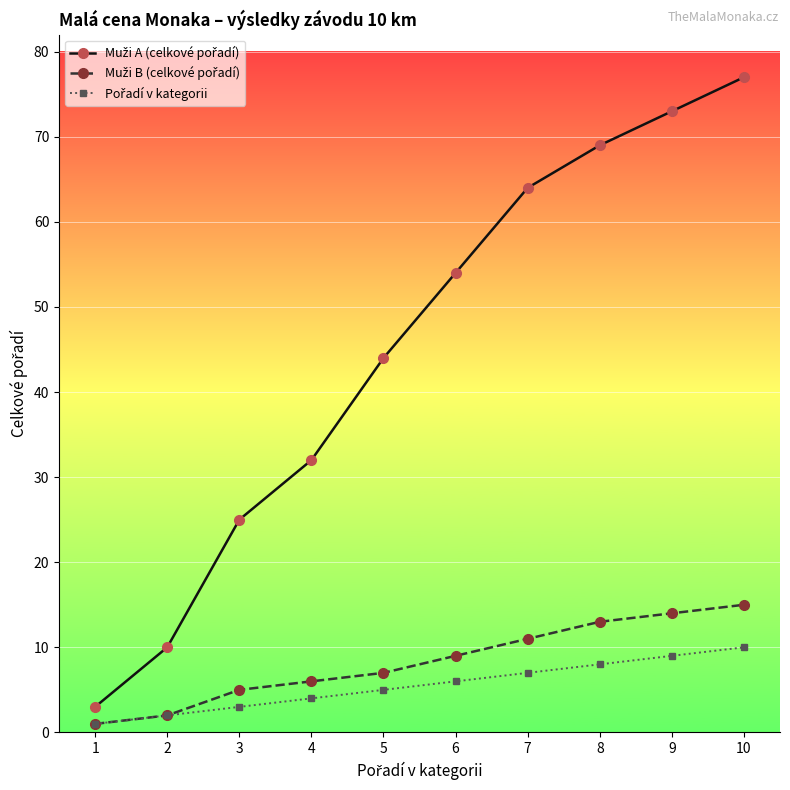

At which category does the chart reach its peak across all series?

10